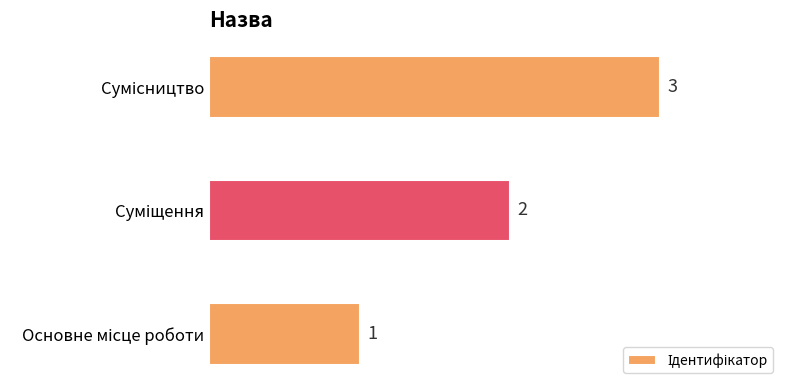

How many bars are there in total?

3